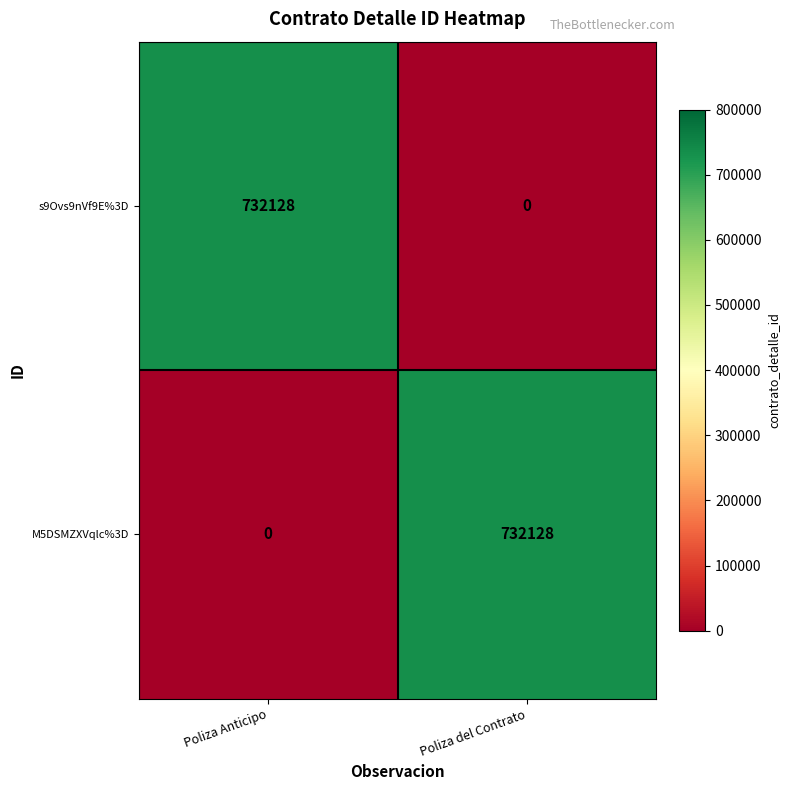

Reading left to right, what are all the values shown in this chart?

s9Ovs9nVf9E%3D: Poliza Anticipo=732128	Poliza del Contrato=0
M5DSMZXVqlc%3D: Poliza Anticipo=0	Poliza del Contrato=732128